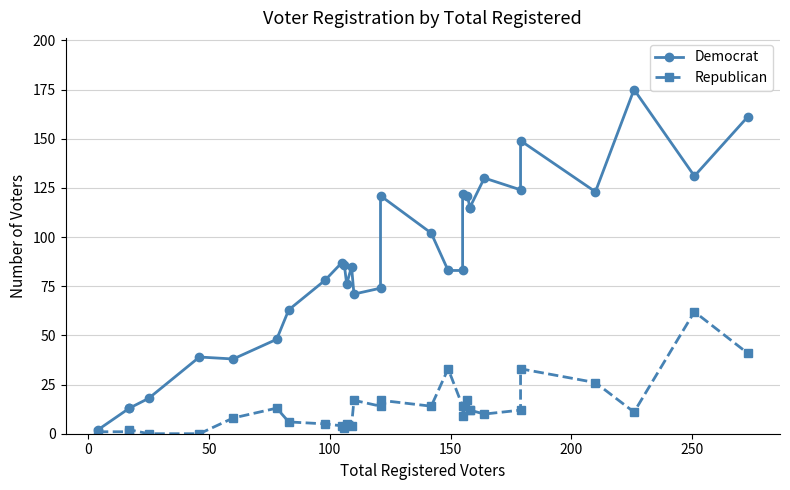

Does the chart display data point markers on the line(s)?

Yes